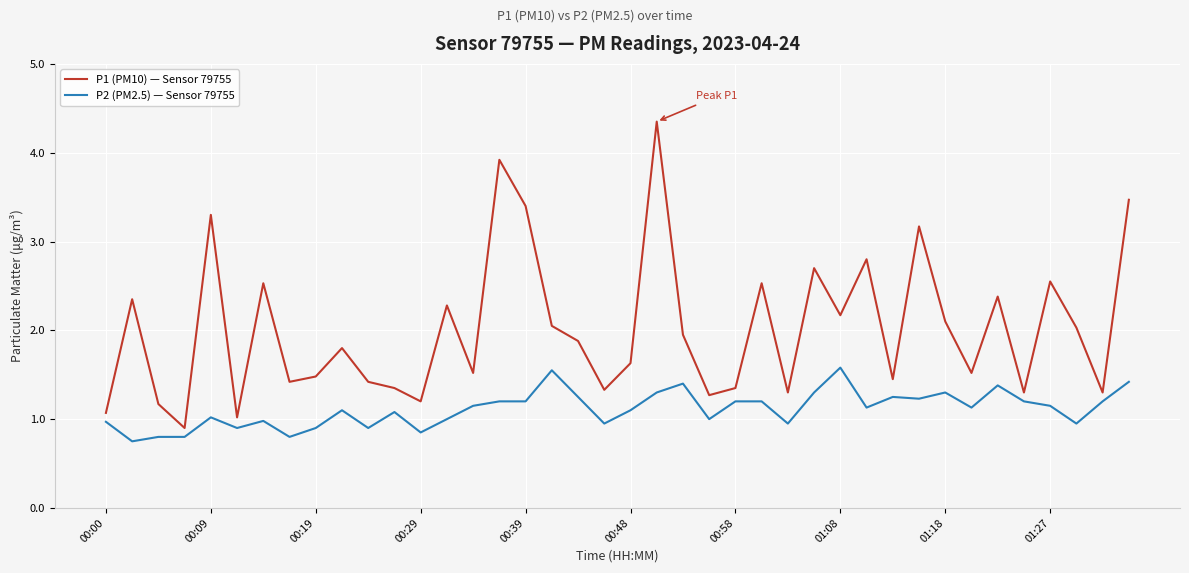

Which series has the largest range (max minus min)?

P1 (PM10) — Sensor 79755